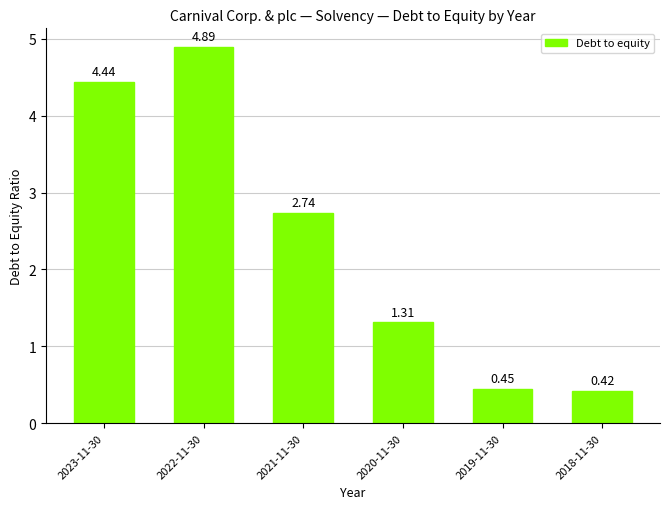

Are the bars grouped side by side (vs. stacked)?

No